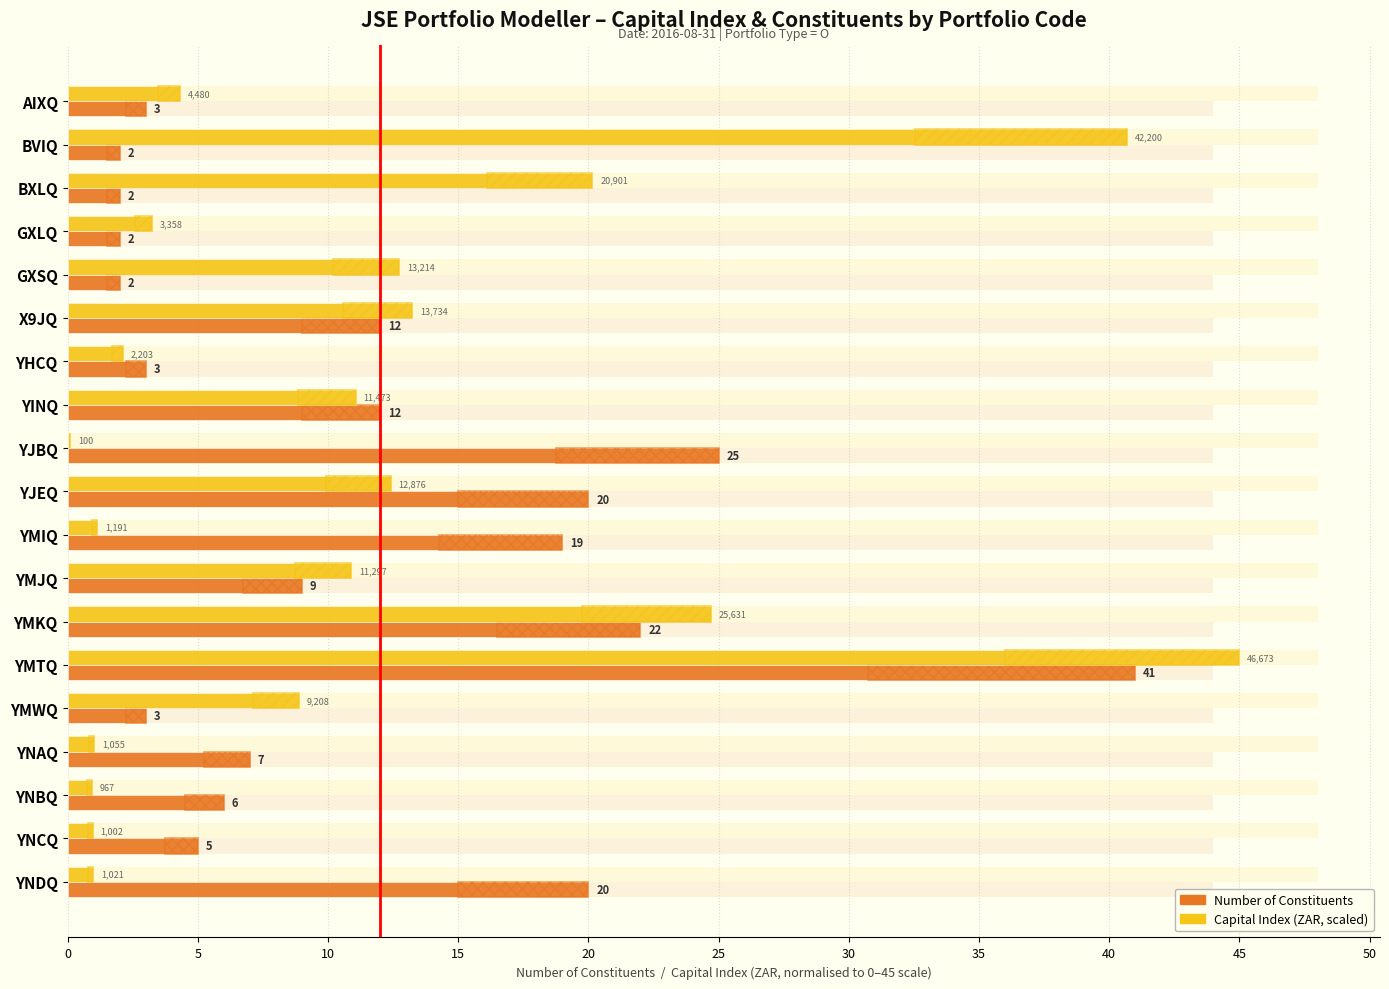

List the series in order of their peak value, highest first.

Capital Index (ZAR, scaled), Number of Constituents